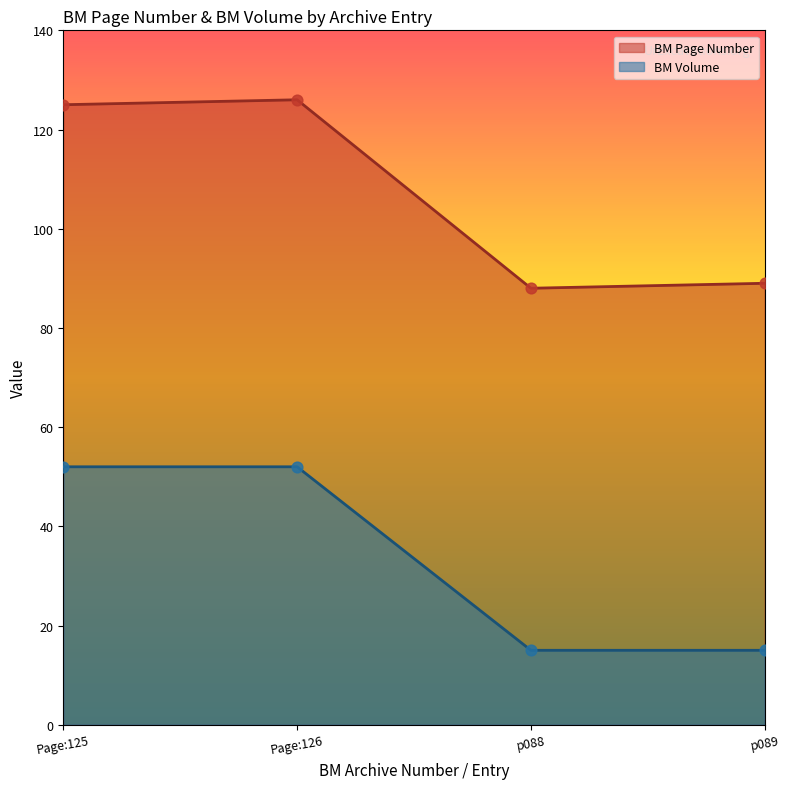

Is the value of BM Volume at p088 greater than the value of BM Page Number at Page:126?

No